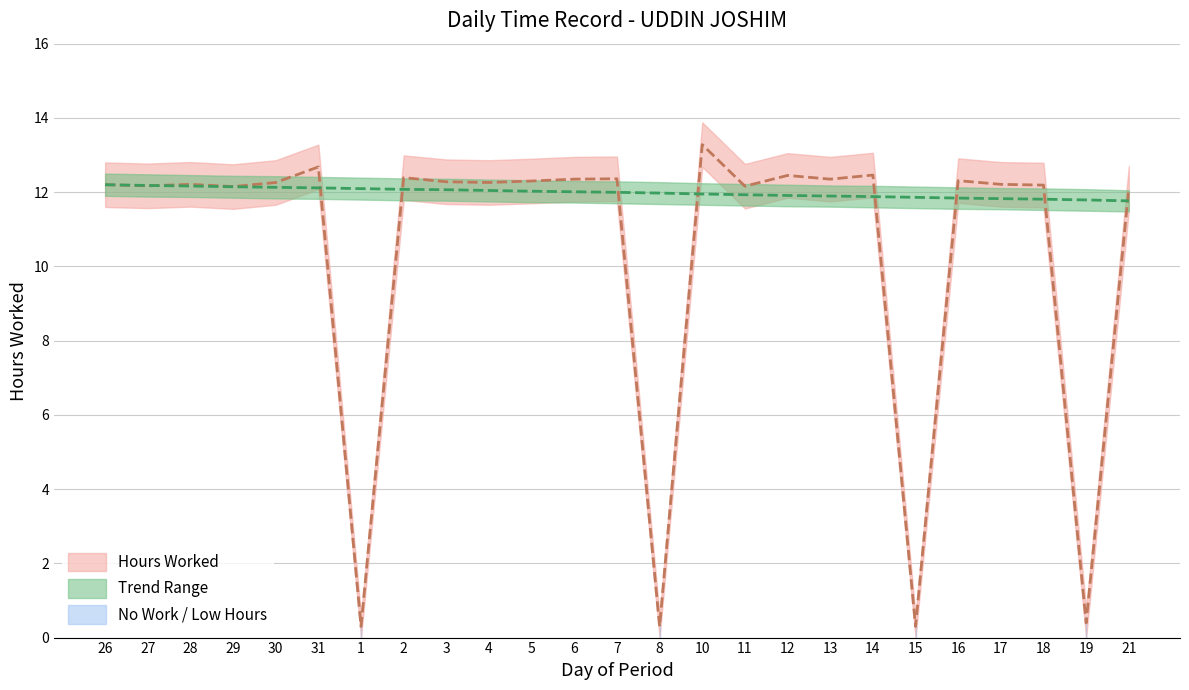

At 14, list the series in order from smallest to largest.

Trend Lower, Hours Lower, Trend Upper, Hours Worked, Hours Upper